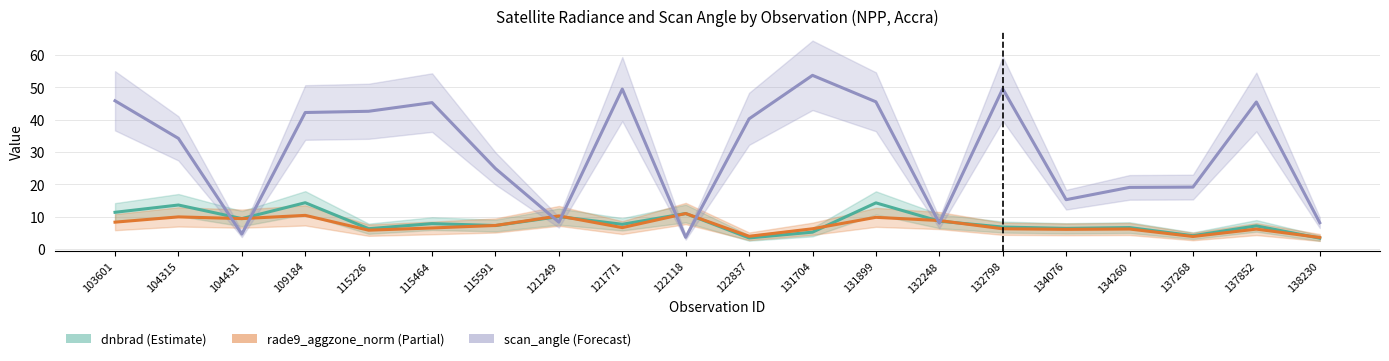

In scan_angle, how many points are lower than both neighbors (excluding endpoints)?

5